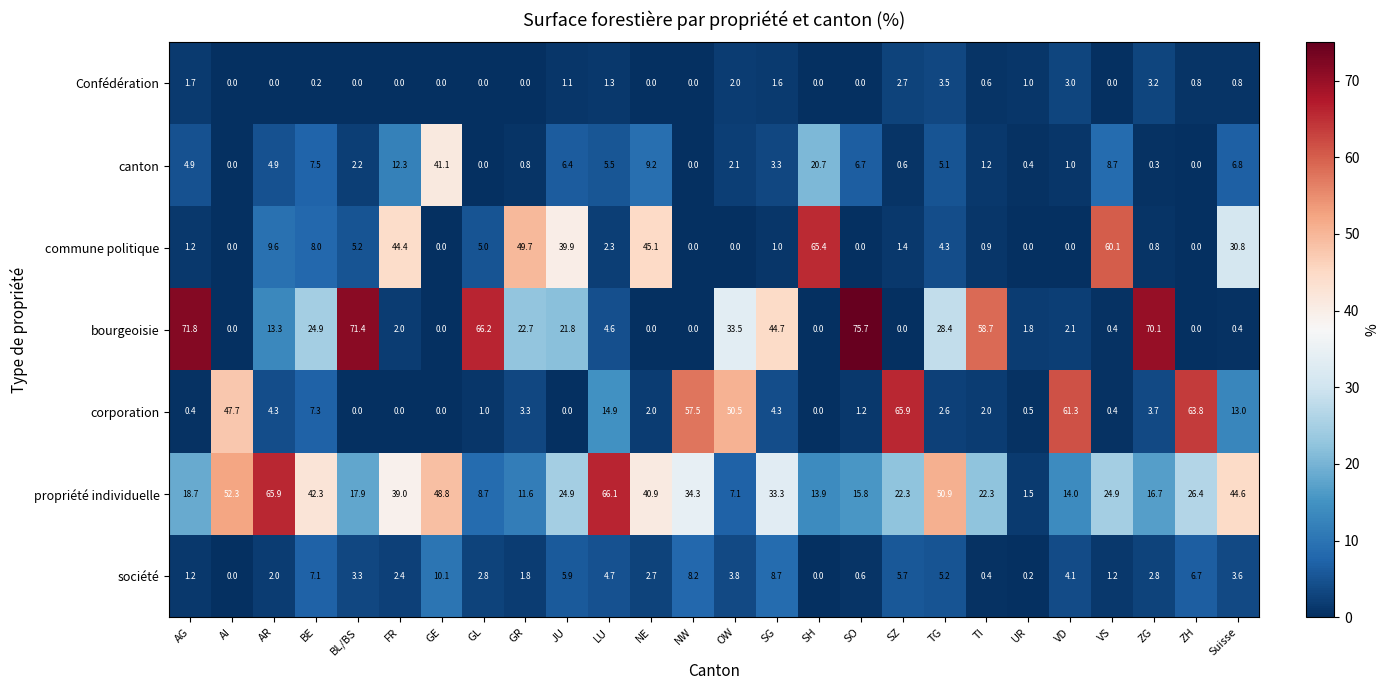

What is the difference between the maximum and minimum values in the canton series?

41.1